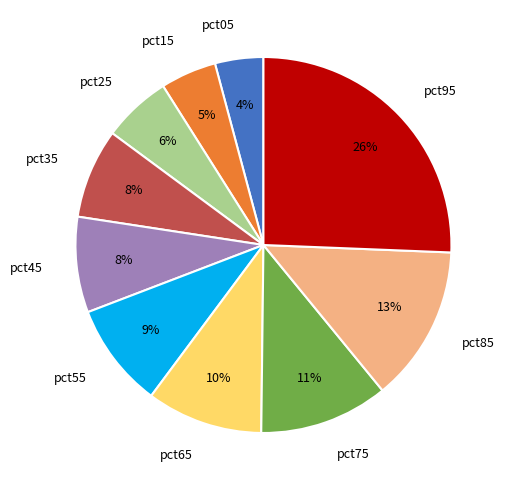

How many slices are in this pie chart?

10